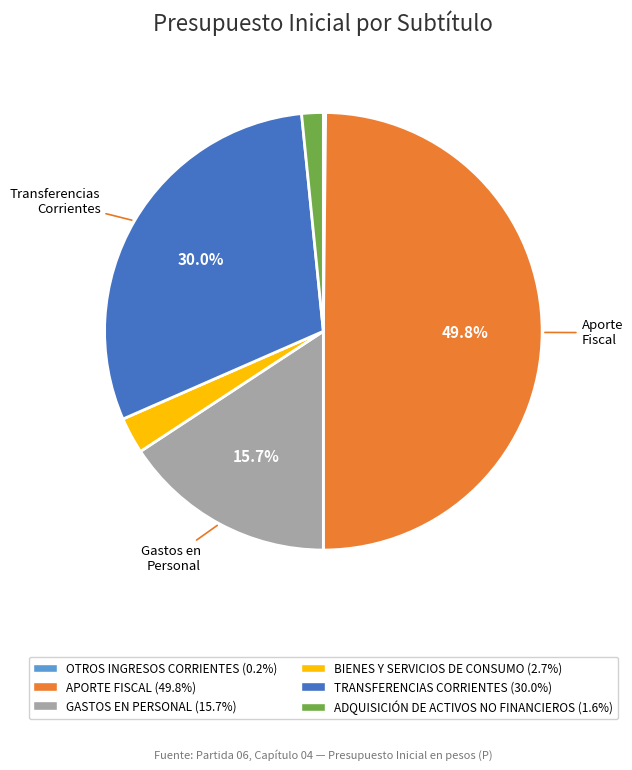

Is BIENES Y SERVICIOS DE CONSUMO the majority of the pie?

No